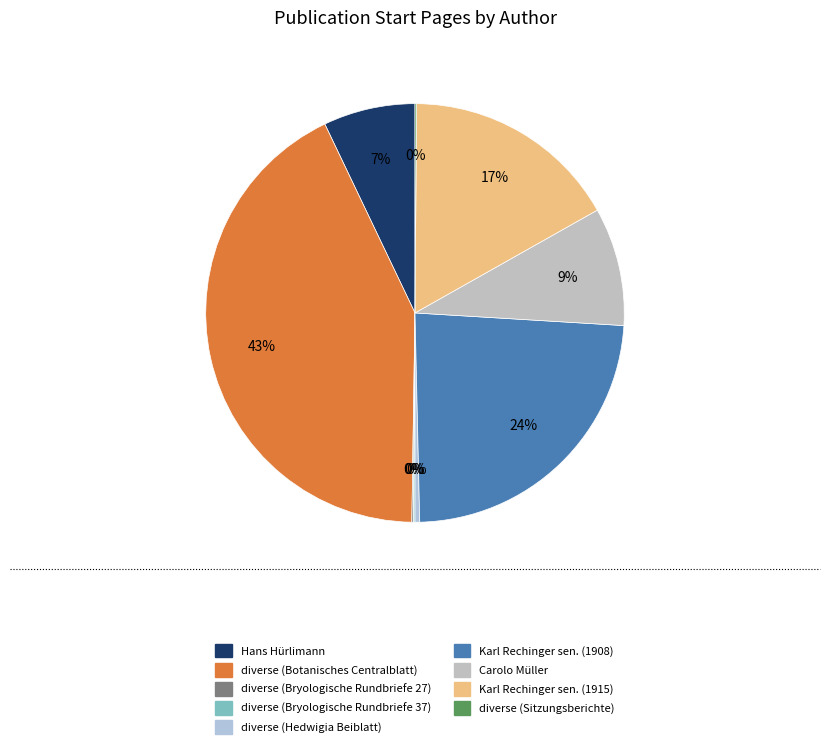

Which category has the smallest portion of the pie?

diverse (Bryologische Rundbriefe 27)